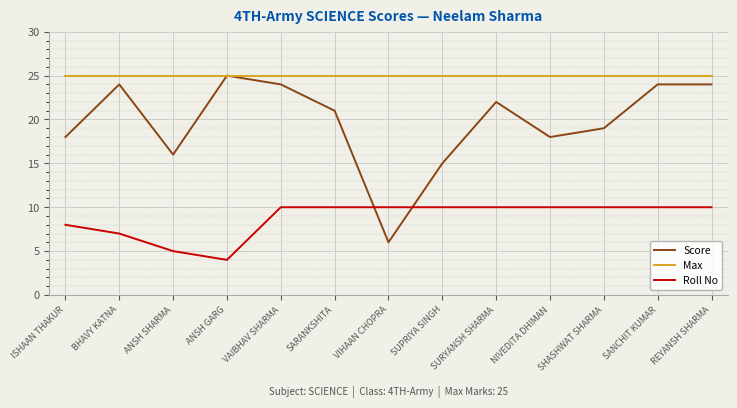

What is the total value across all series at SHASHWAT SHARMA?

54